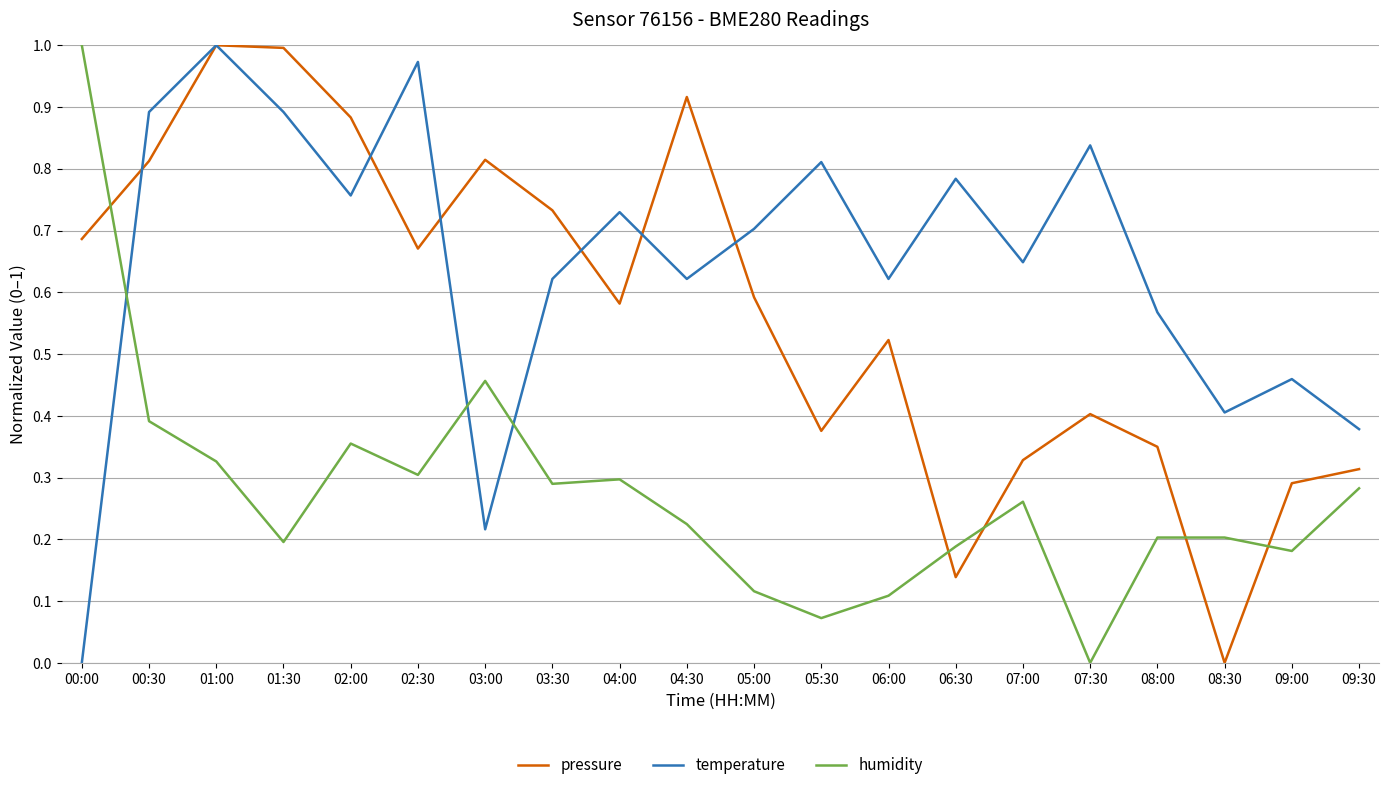

Between 04:30 and 06:30, which series saw the biggest shift?

pressure